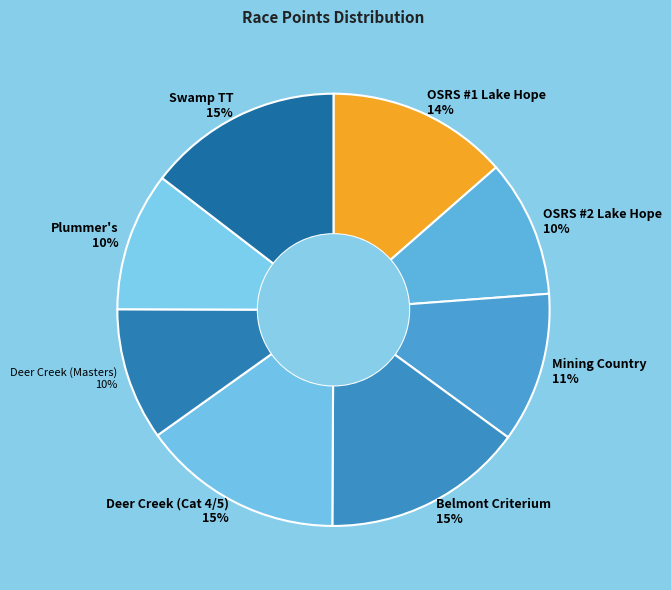

How many segments does this pie chart have?

8